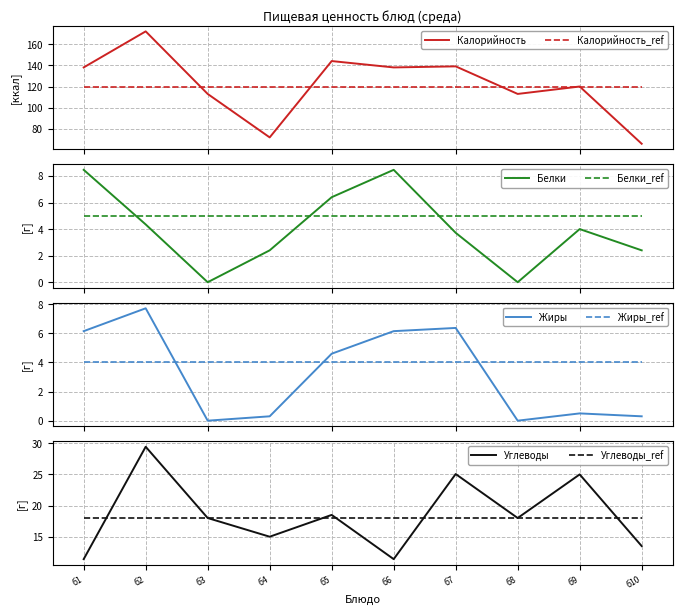

True or false: Белки has more than 1 interior local peaks.

True